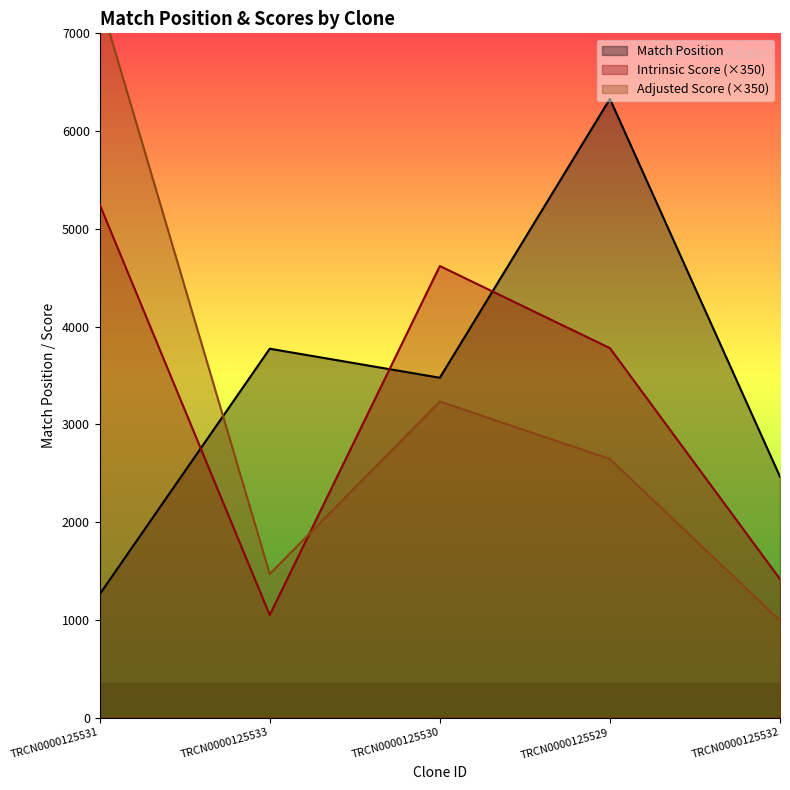

Does the chart have visible grid lines?

No